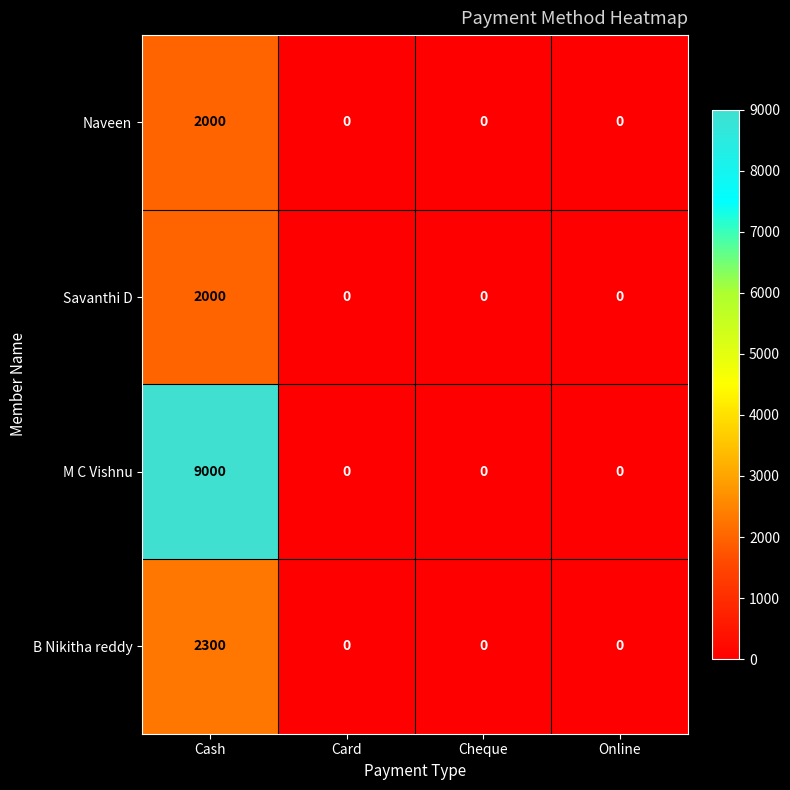

What is the difference between the maximum and second lowest values in the M C Vishnu series?

9000